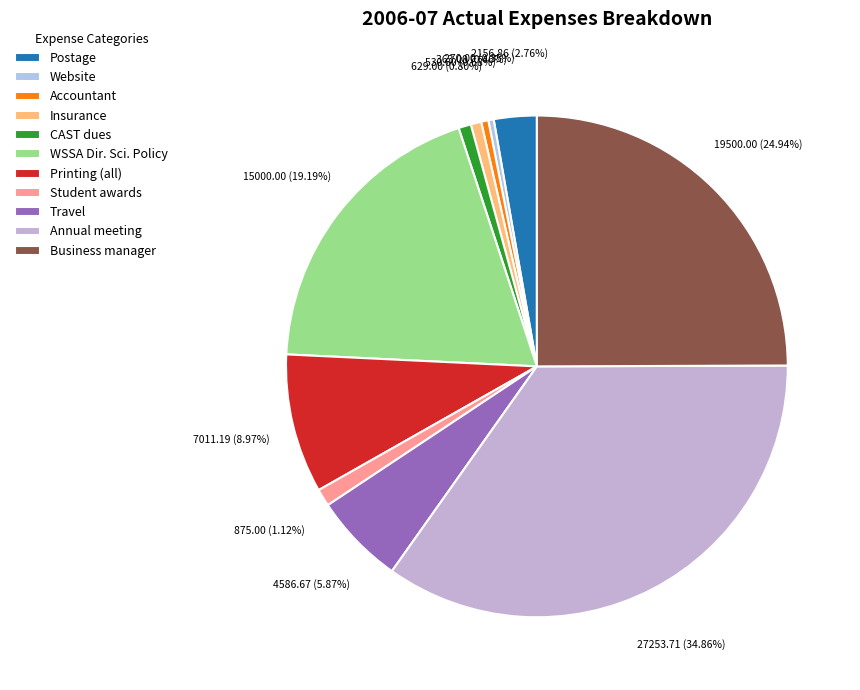

Which slice is the smallest?

Website